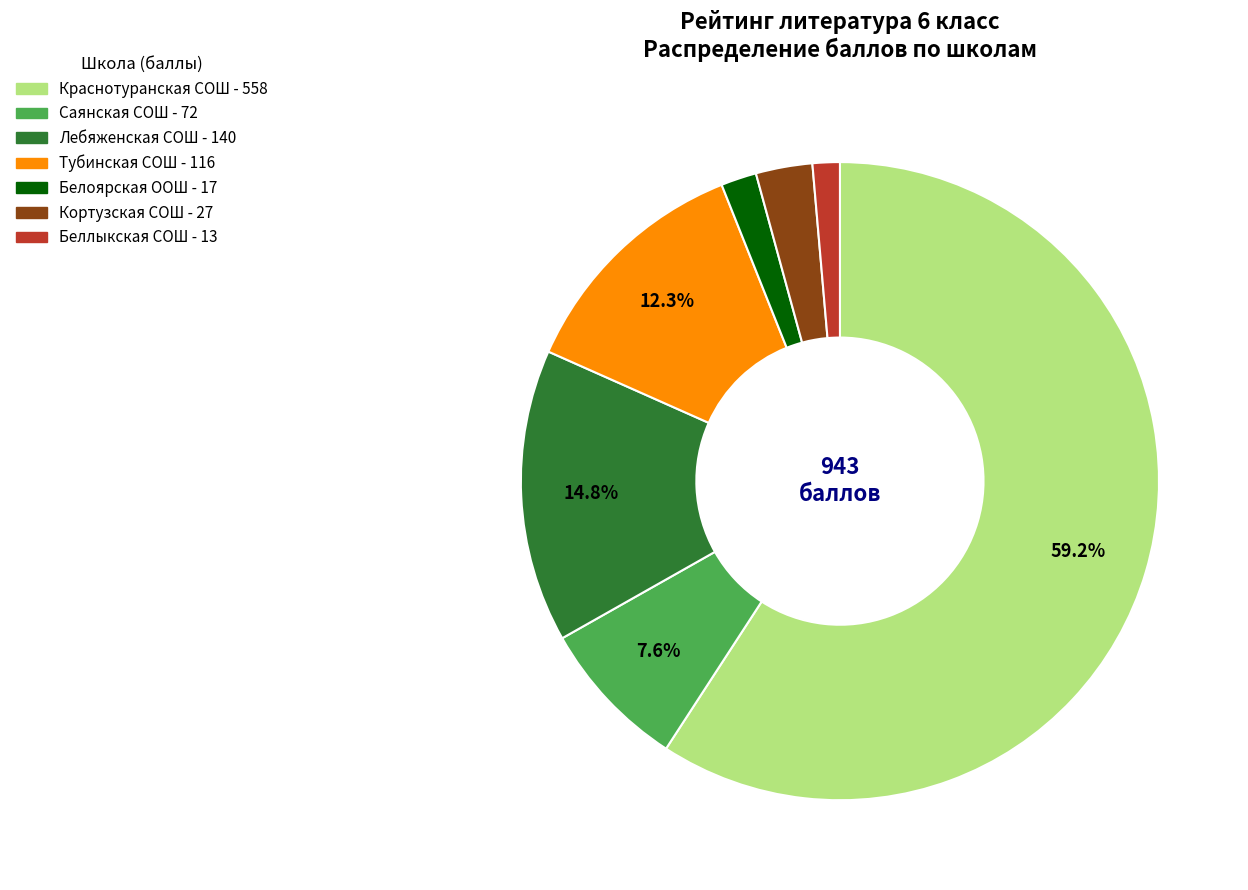

How many slices are in this pie chart?

7